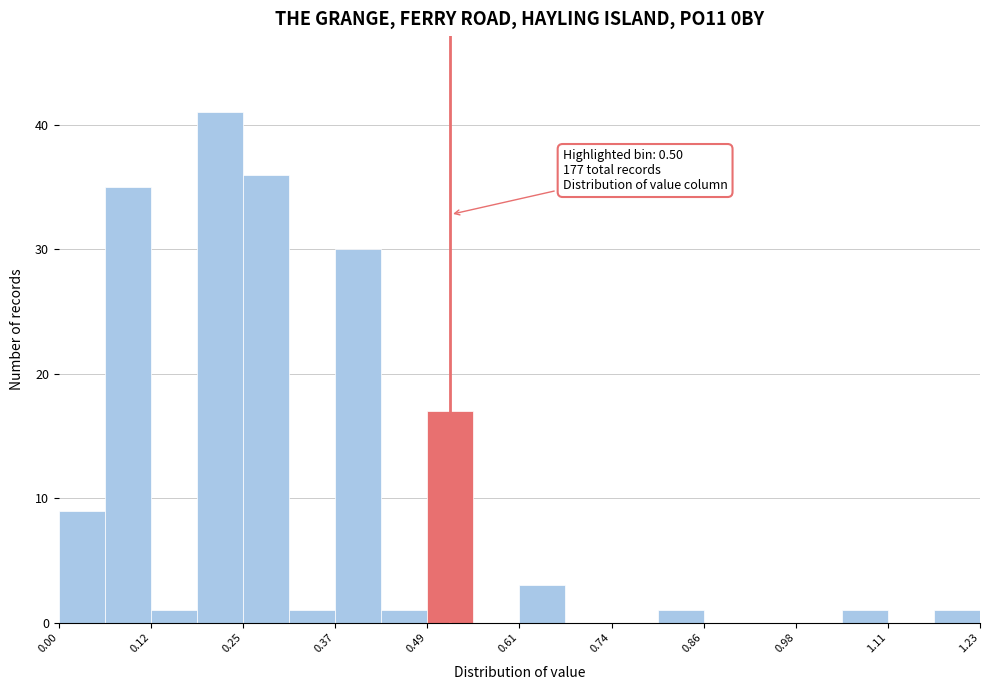

Around what value on the x-axis is the tallest bar? Give the approximate position of its centre, as read against the axis.

0.22